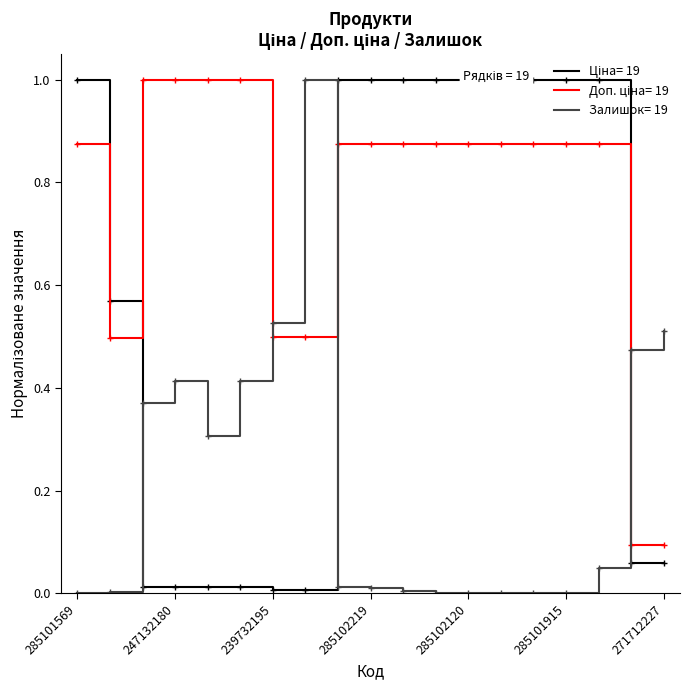

What is the difference between the highest and lowest values at 285101569?

1.0